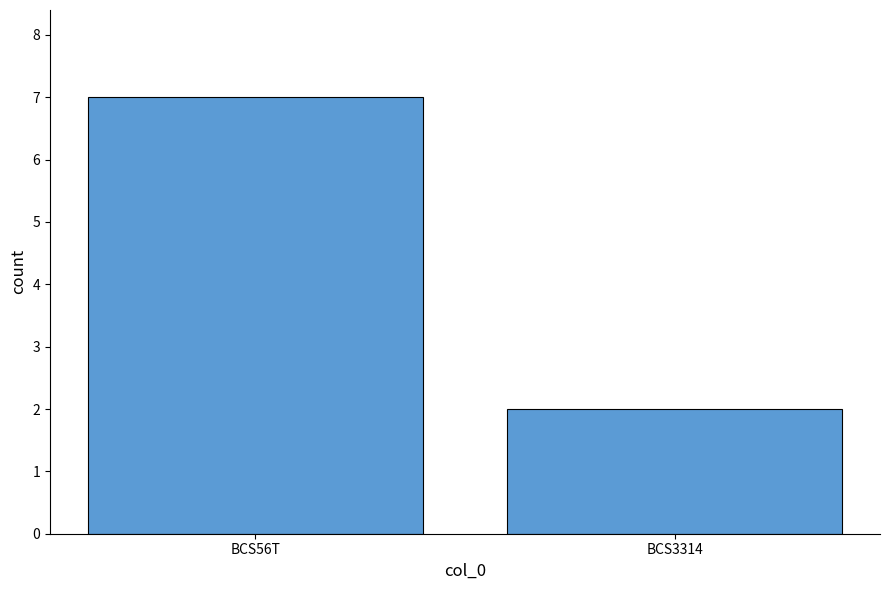

What is the change in value from BCS56T to BCS3314?

-5